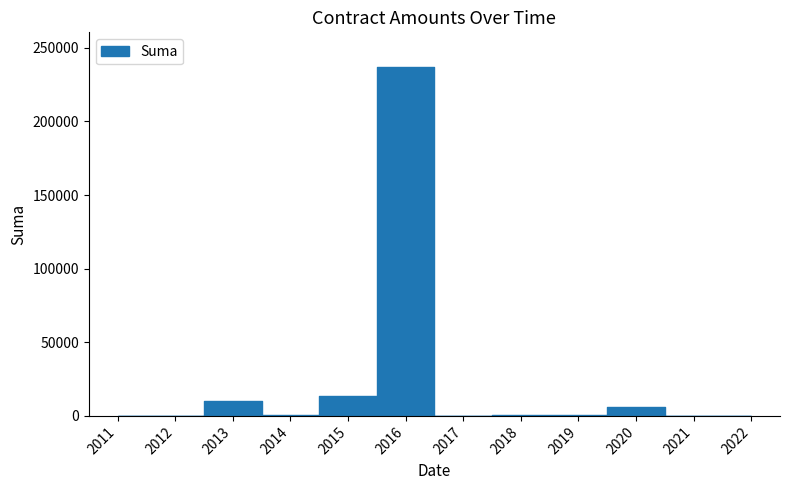

Reading right to left, extract all data points from this chart.

0.0	0.0	0.0	0.0	0.0	0.0	6200.0	501.8	0.0	0.0	0.0	21.0	0.0	0.0	236880.0	0.0	0.0	0.0	385.5	2850.0	3994.7	1991.7	2490.0	2010.0	480.0	0.0	150.0	9400.0	300.0	79.0	20.8	13.3	13.3	14.6	14.6	14.6	14.6	72.7	14.6	14.6